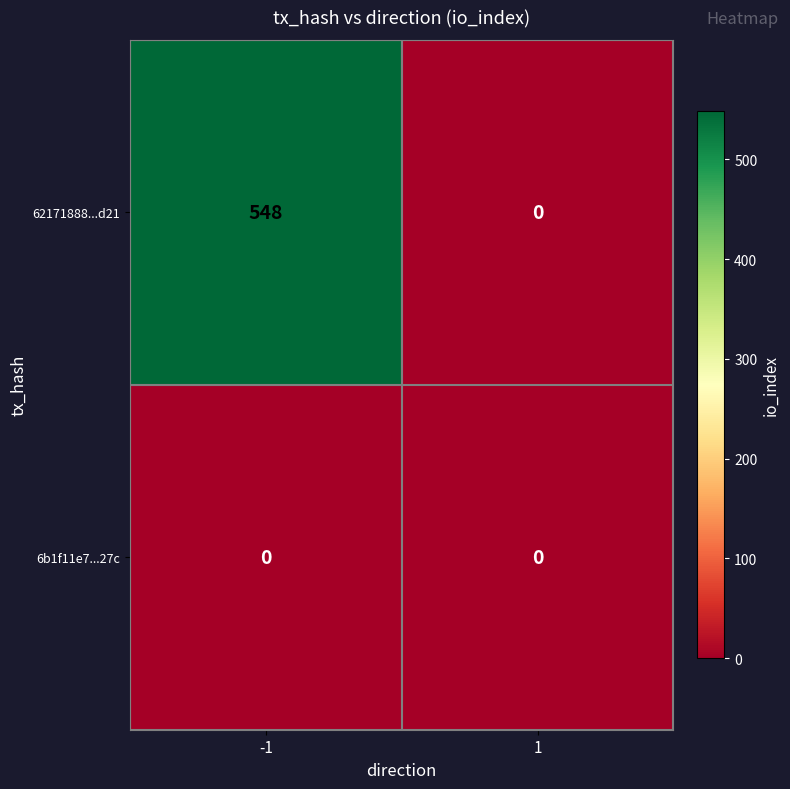

What is the total value across all series at -1?

548